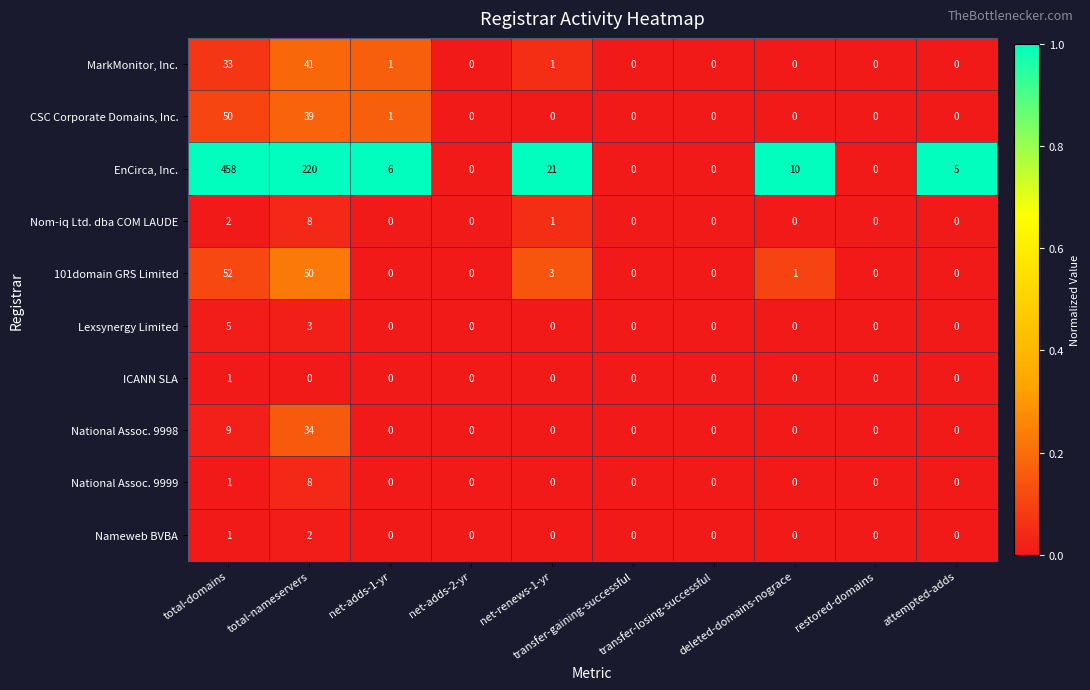

Which series changed the most between net-adds-1-yr and deleted-domains-nograce?

EnCirca, Inc.